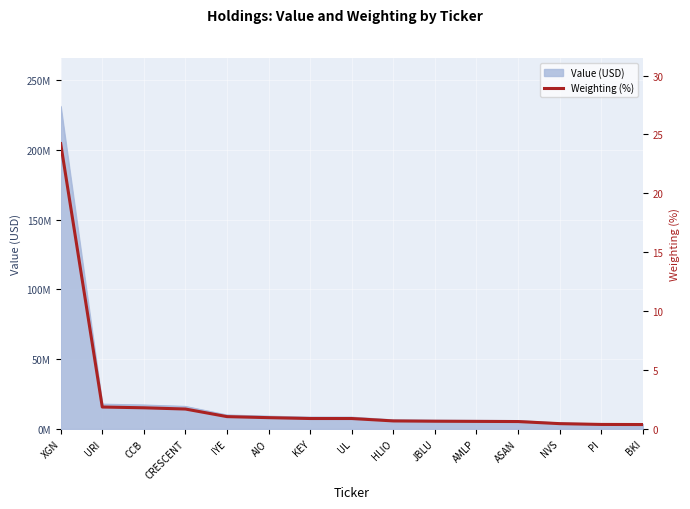

Which has a higher value, KEY or JBLU?

KEY